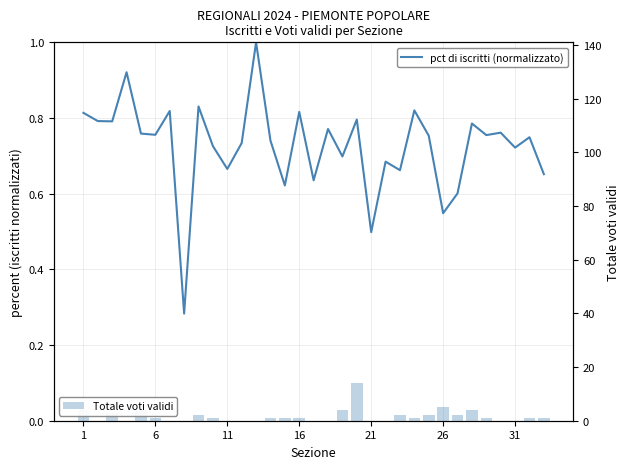

Count the pct di iscritti (normalizzato) values in the range 0 to 1.

33